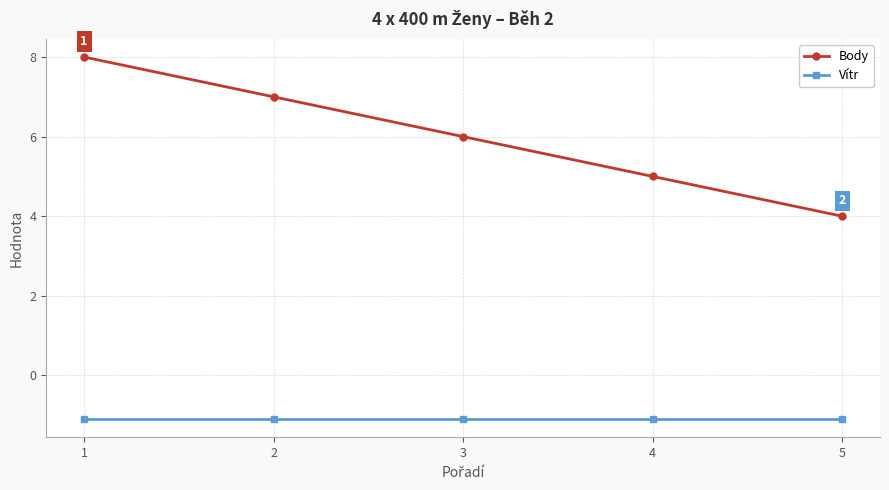

Does the chart display data point markers on the line(s)?

Yes